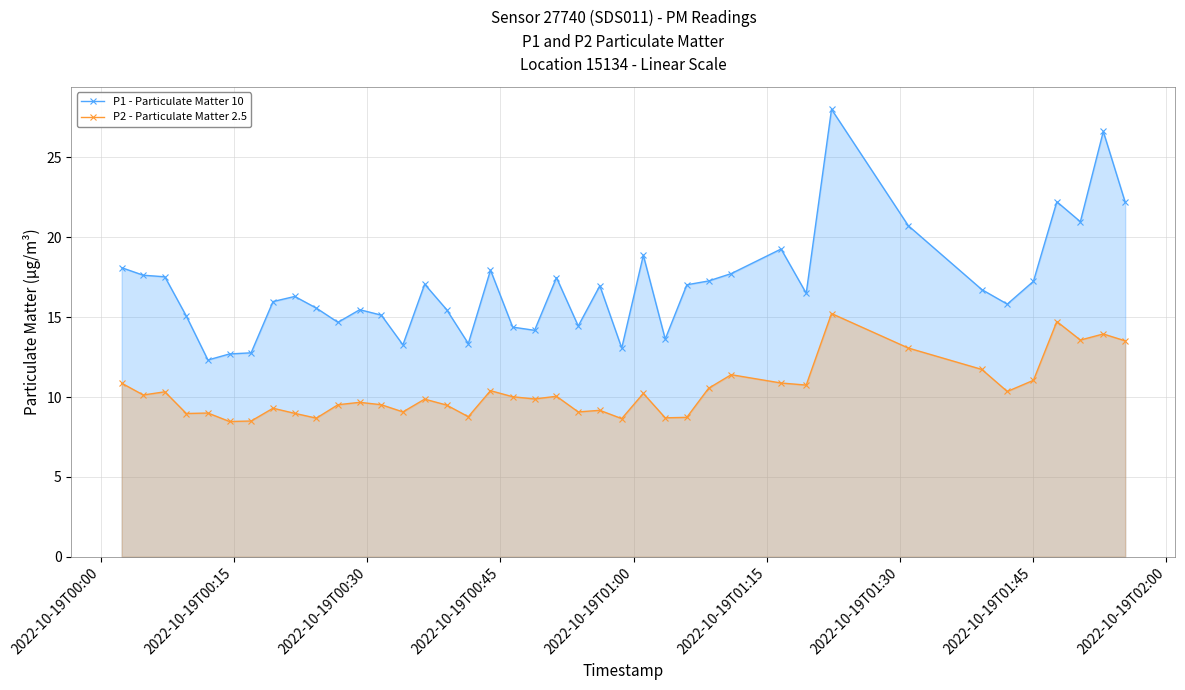

Which series has the largest range (max minus min)?

P1 - Particulate Matter 10